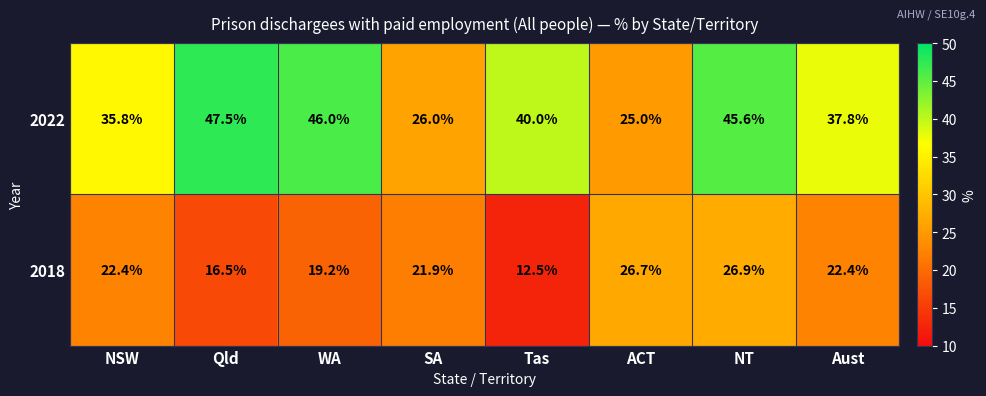

What is the total value across all series at NT?

72.5